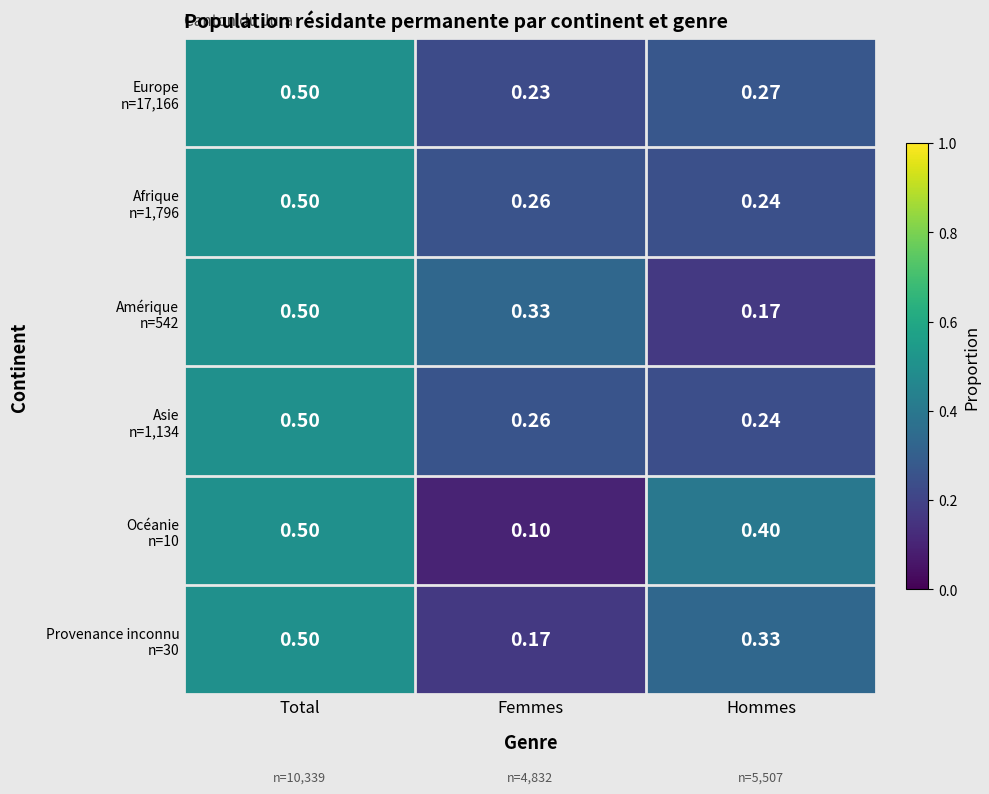

At which category is the sum across all series the highest?

Total